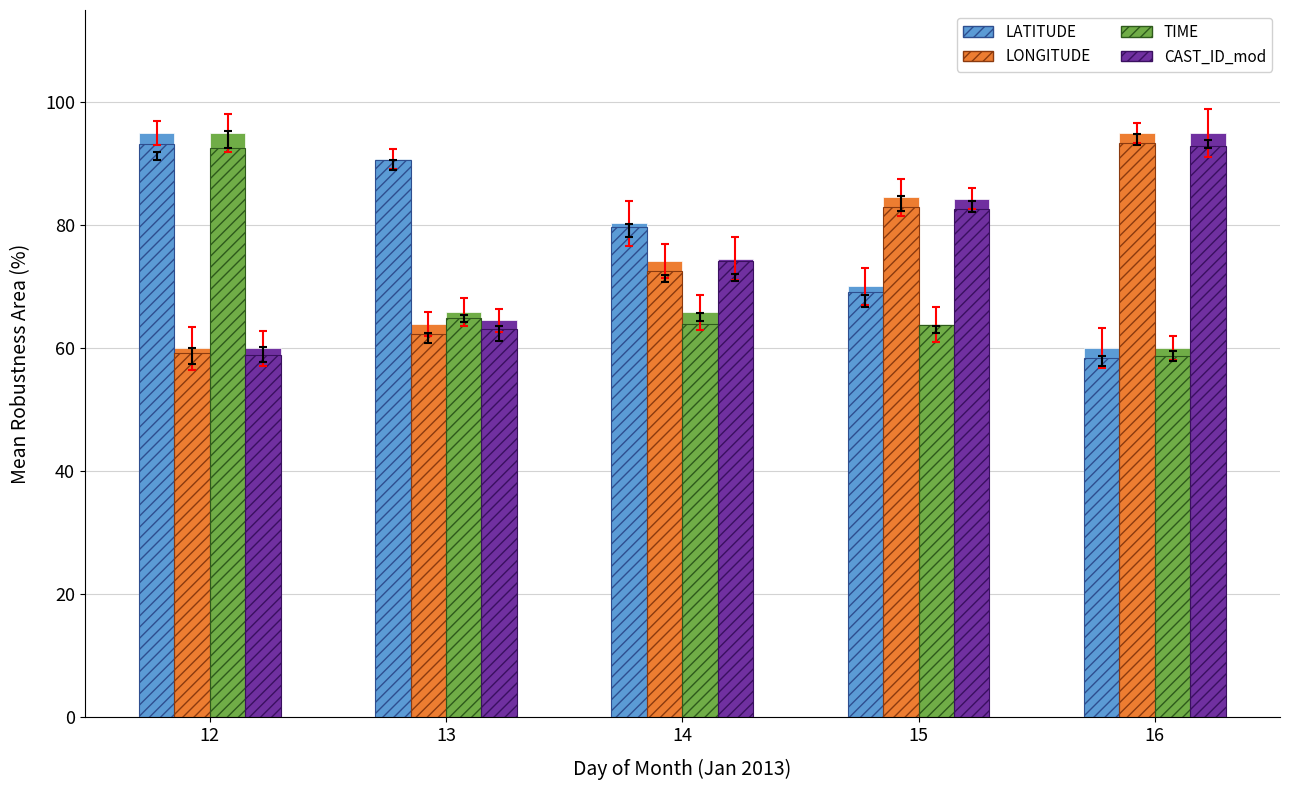

Reading left to right, extract all data points from this chart.

LATITUDE: 12=95.0	13=90.8	14=80.3	15=70.0	16=60.0
LONGITUDE: 12=60.0	13=63.9	14=74.2	15=84.5	16=95.0
TIME: 12=95.0	13=66.0	14=65.8	15=63.9	16=60.0
CAST_ID_mod: 12=60.0	13=64.6	14=74.5	15=84.3	16=95.0